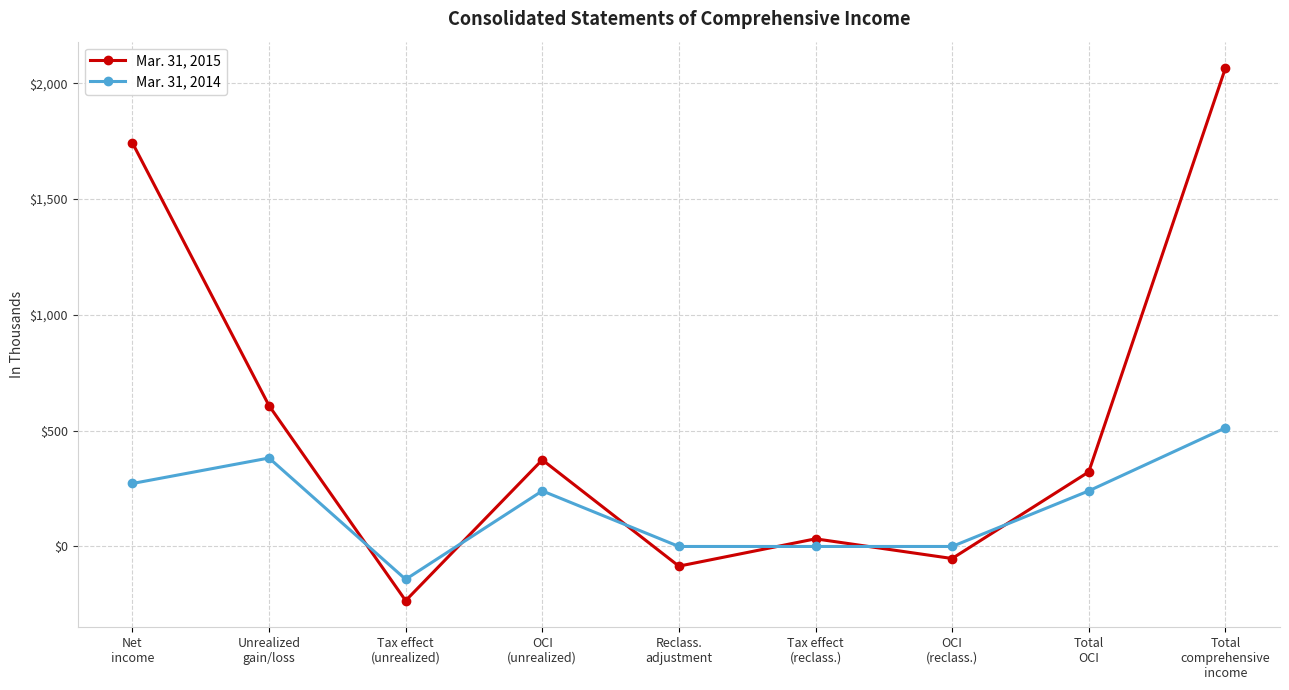

How many lines are shown in the chart?

2